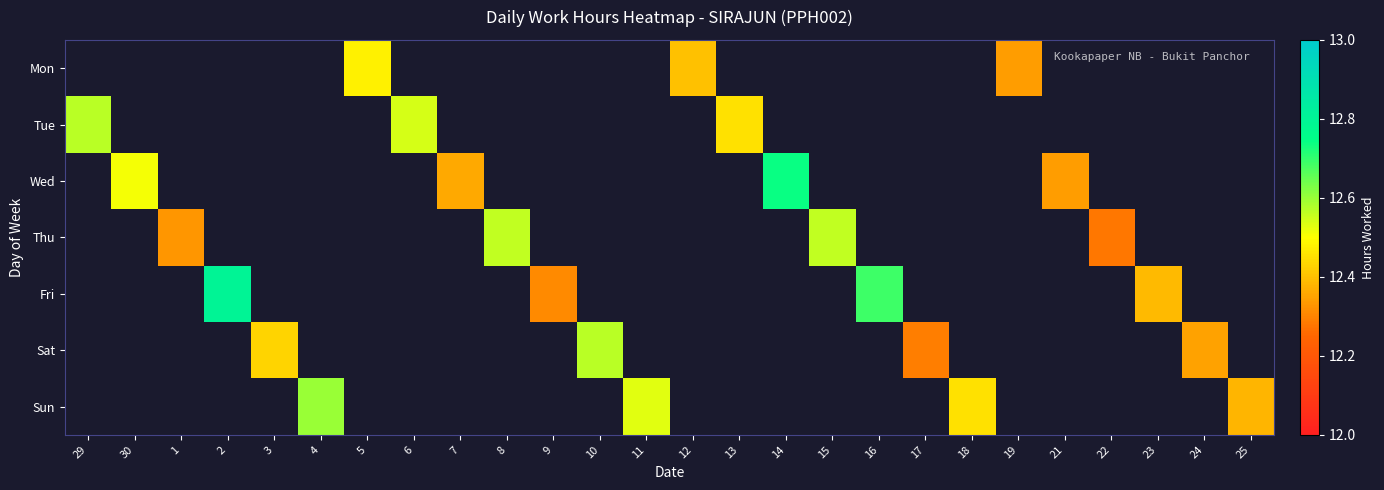

Between 18 and 2, which is larger?

2